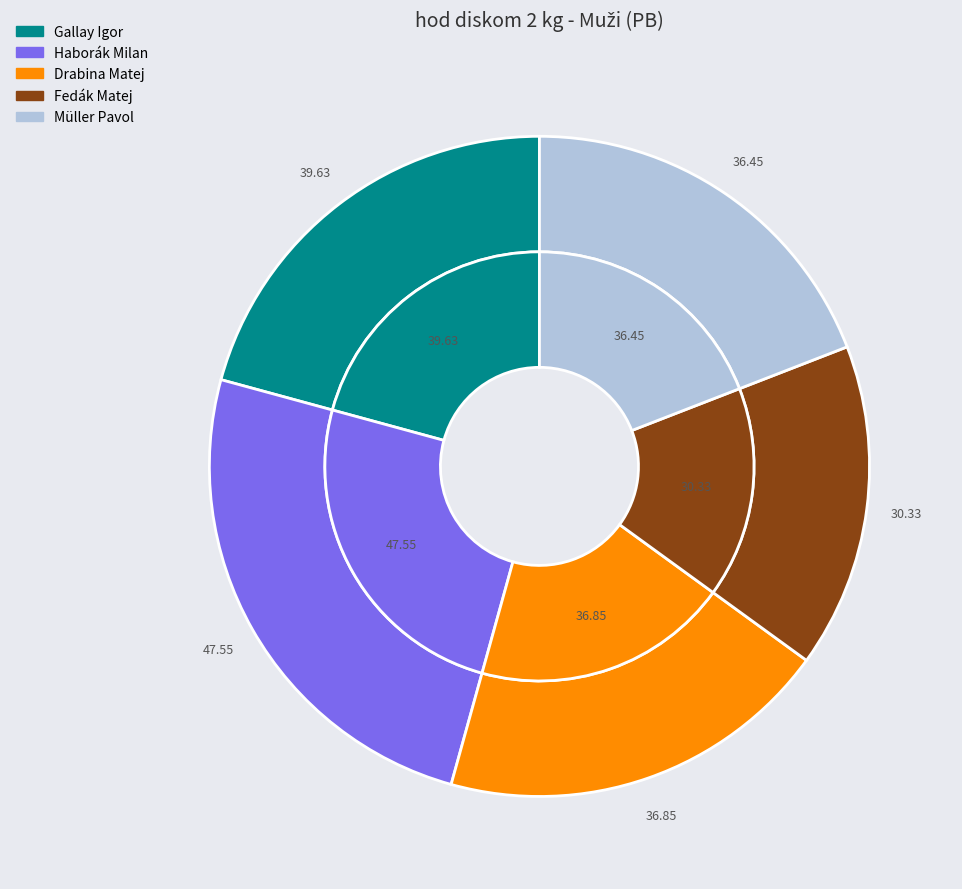

Is it true that Fedák Matej is 30% of the pie?

False